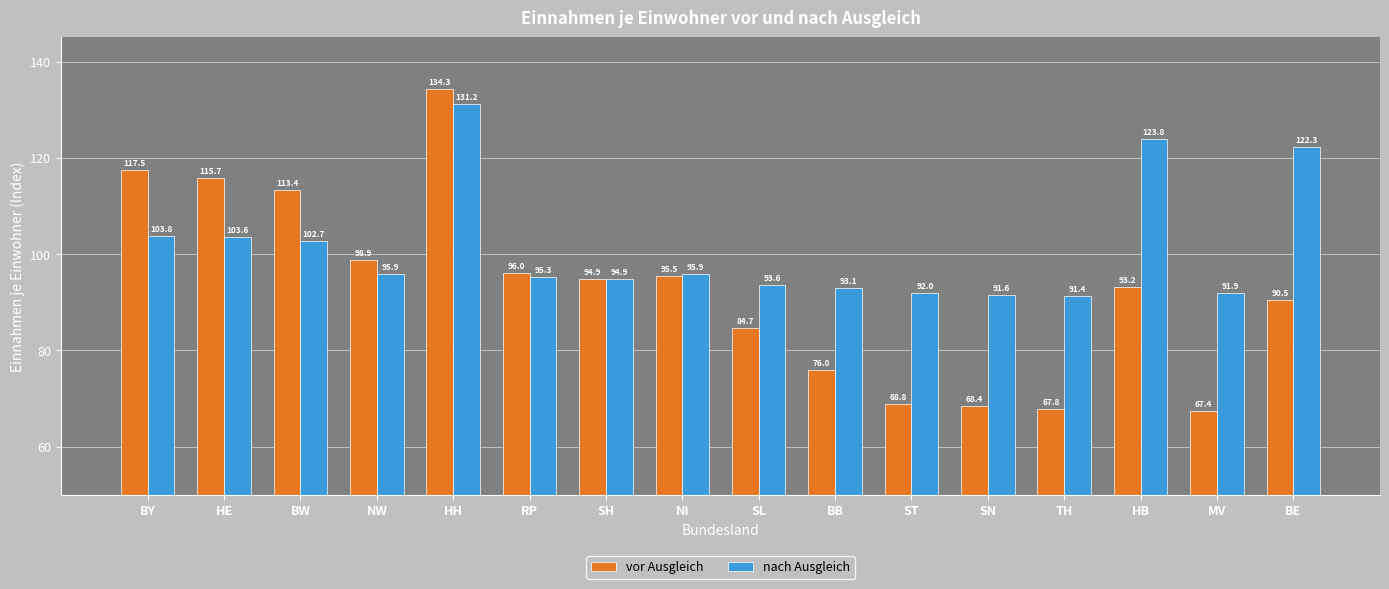

What is the difference between the second highest and second lowest values in the nach Ausgleich series?

32.2